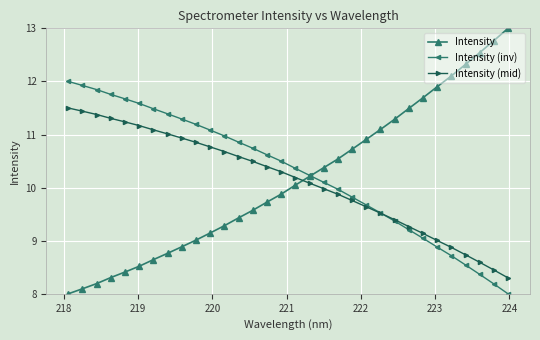

What is the value of the Intensity (inv) point at the 4th from the left?

11.8